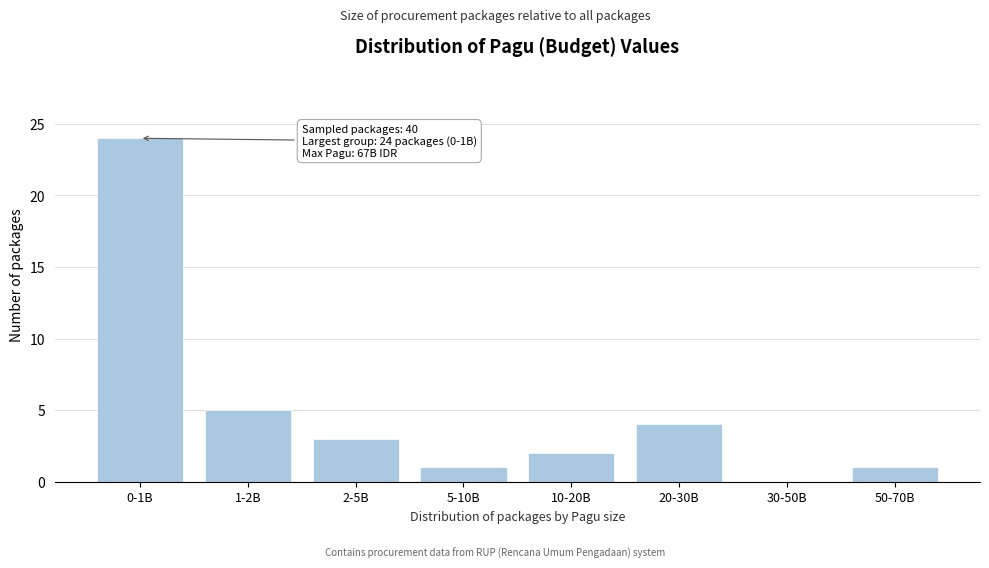

Reading left to right, transcribe all the data shown in this chart.

0-1B=24	1-2B=5	2-5B=3	5-10B=1	10-20B=2	20-30B=4	30-50B=0	50-70B=1